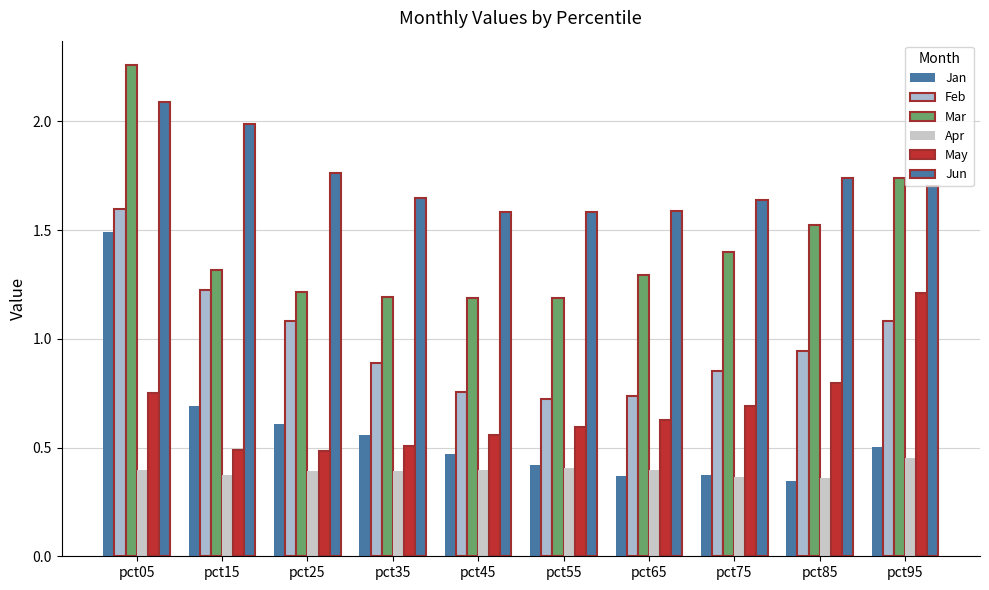

Between pct35 and pct25, which is larger?

pct25